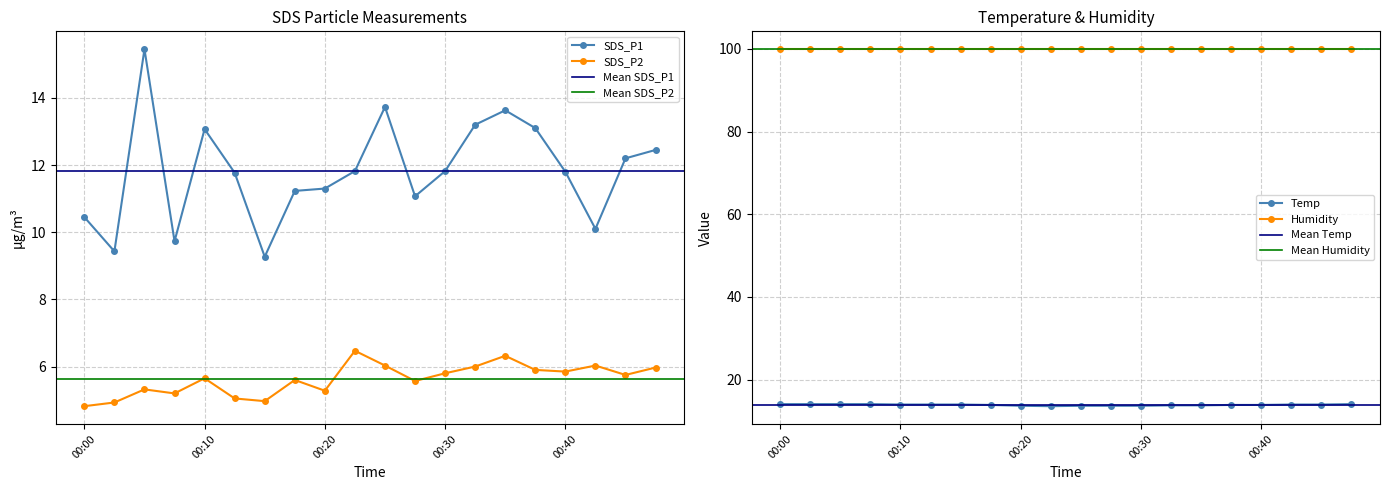

True or false: SDS_P1 has more than 1 interior local peaks.

True